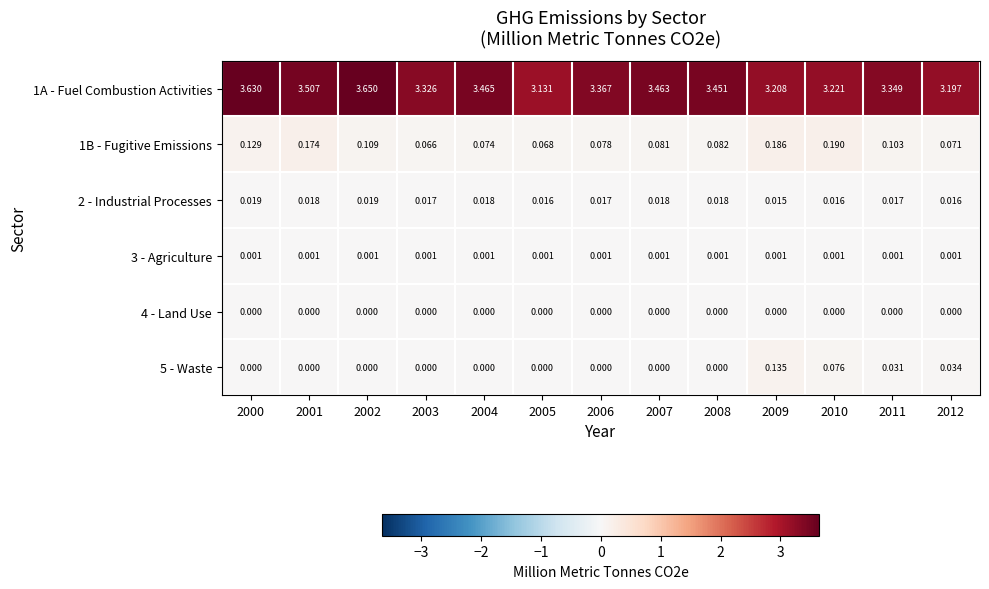

Which series has the widest spread of values?

1A - Fuel Combustion Activities